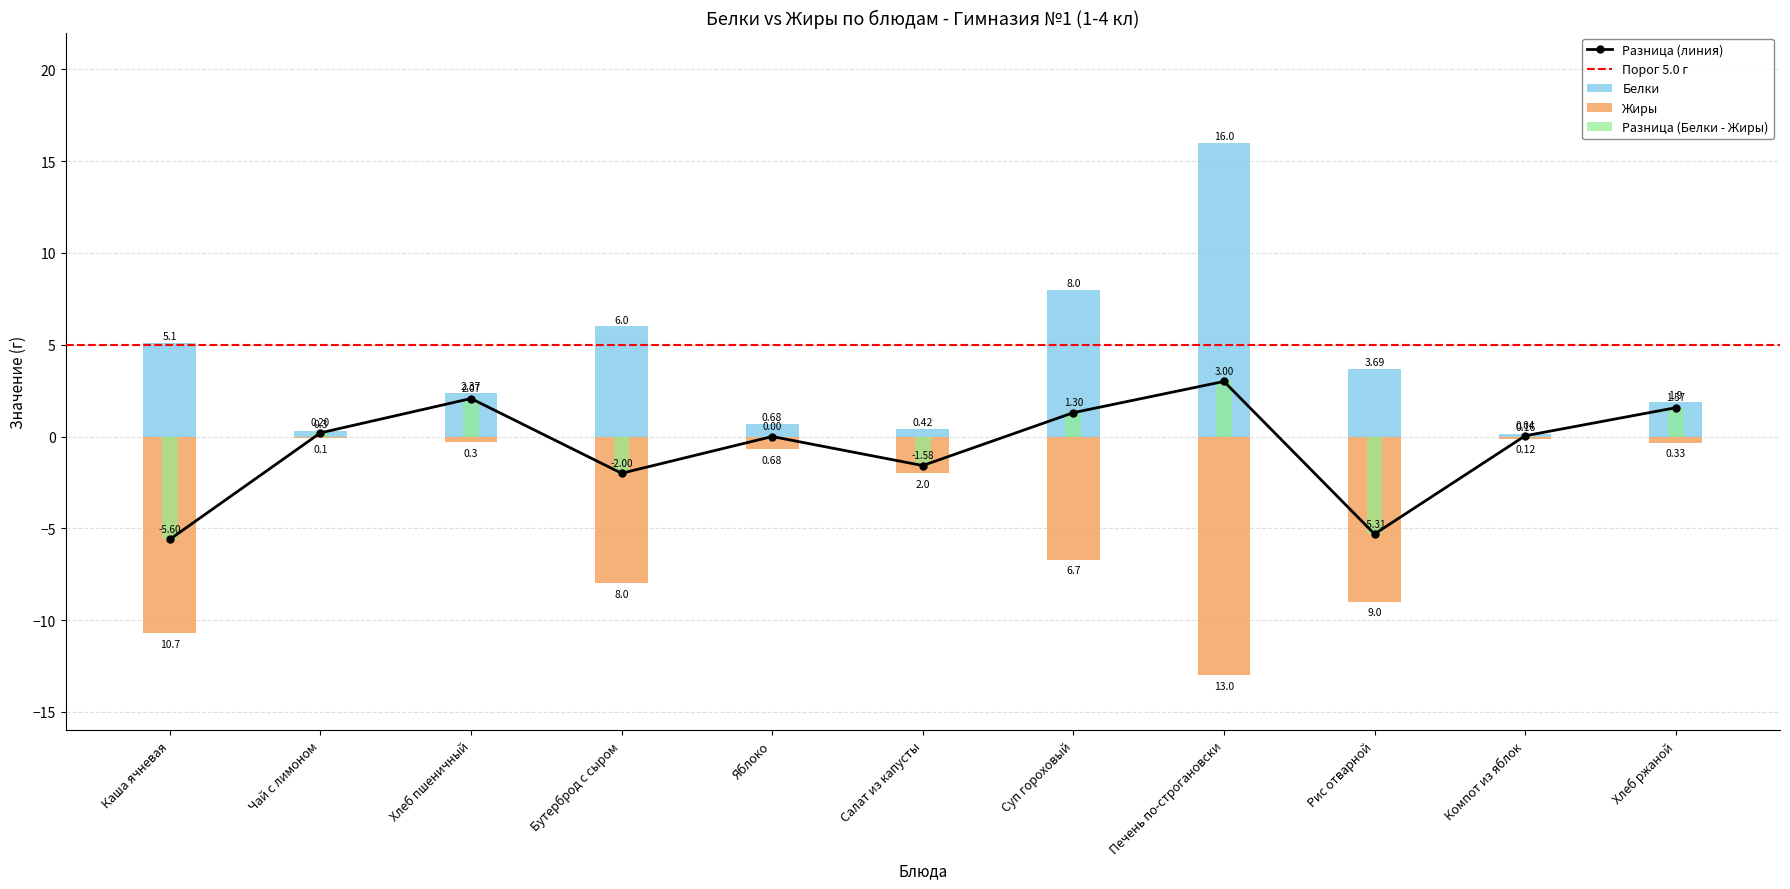

At which category is the sum across all series the highest?

Печень по-строгановски